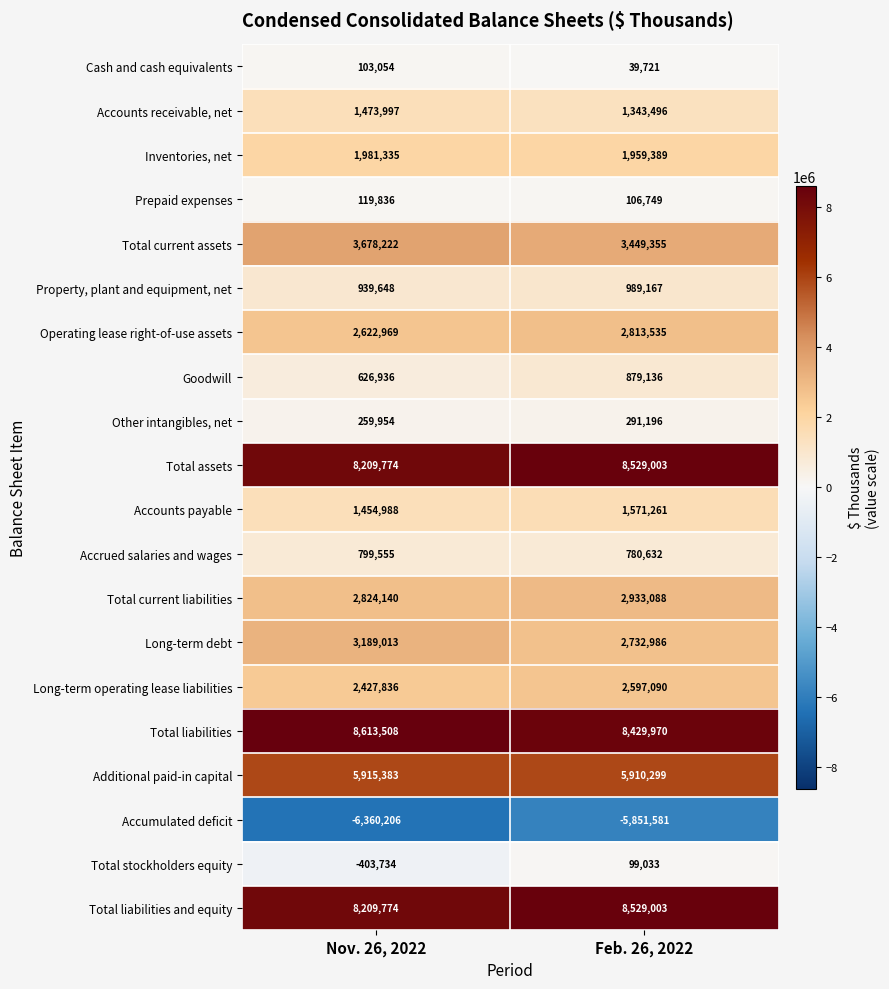

Where is Other intangibles, net nearest to the value 275575?

Nov. 26, 2022